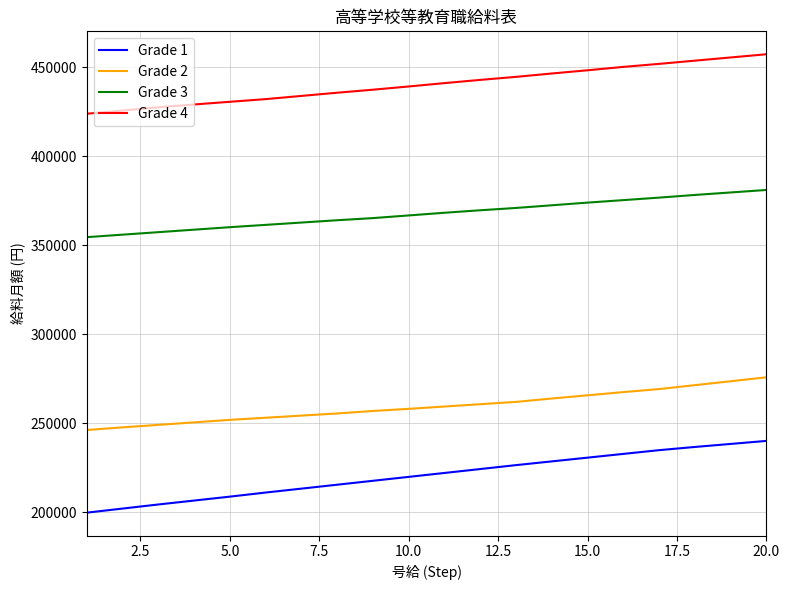

True or false: Grade 1 and Grade 4 intersect in this chart.

False